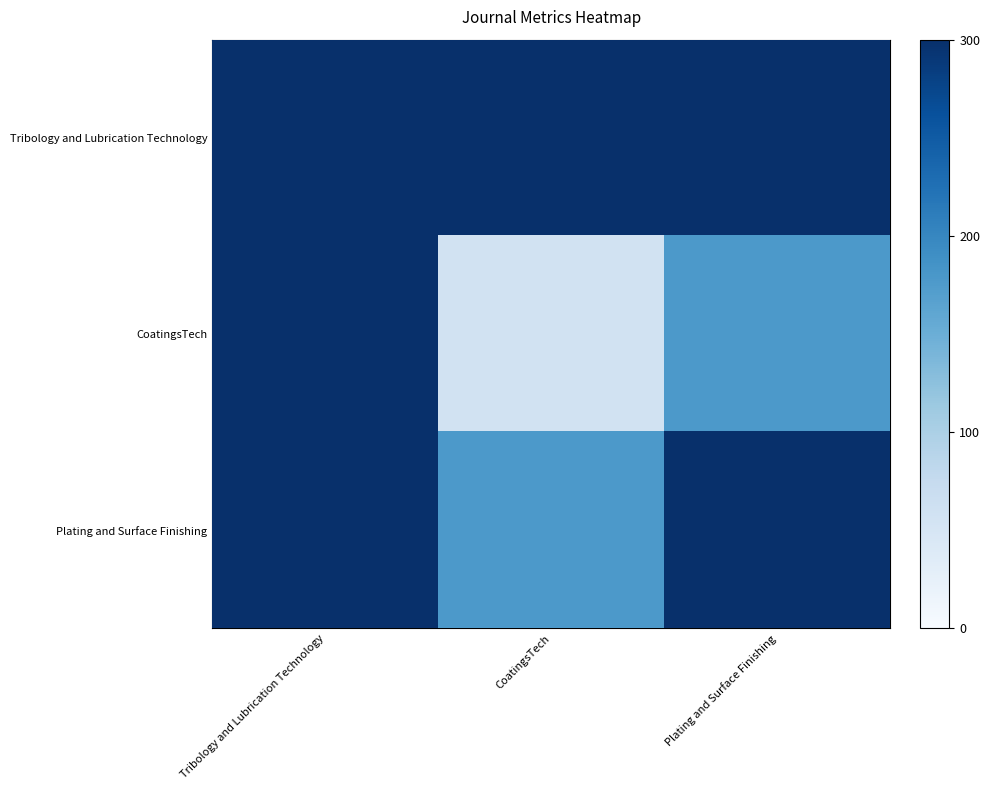

How many values in the CoatingsTech series exceed 177?

2